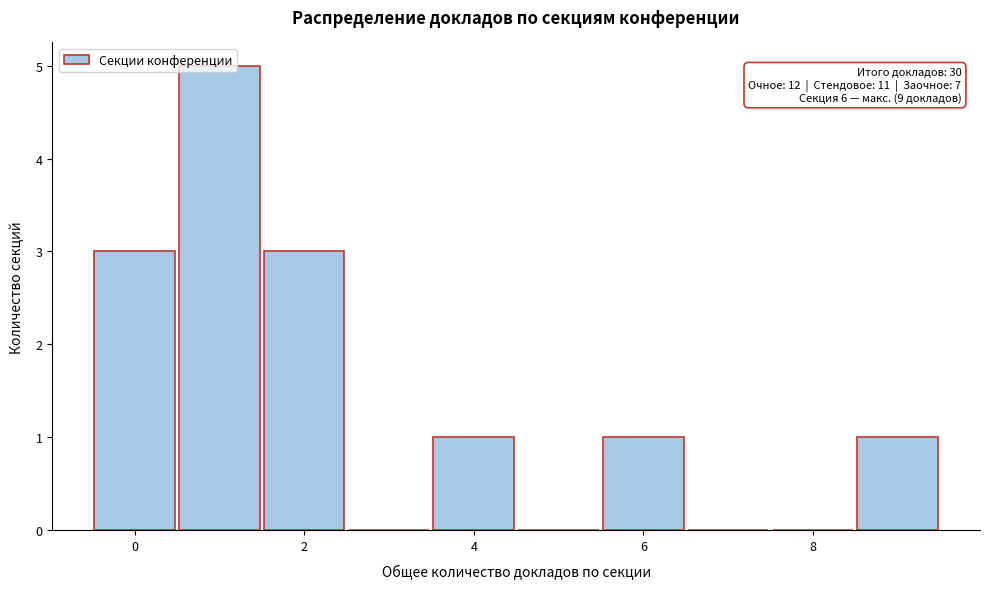

Which range on the x-axis has the tallest bar?

0.5 to 1.5